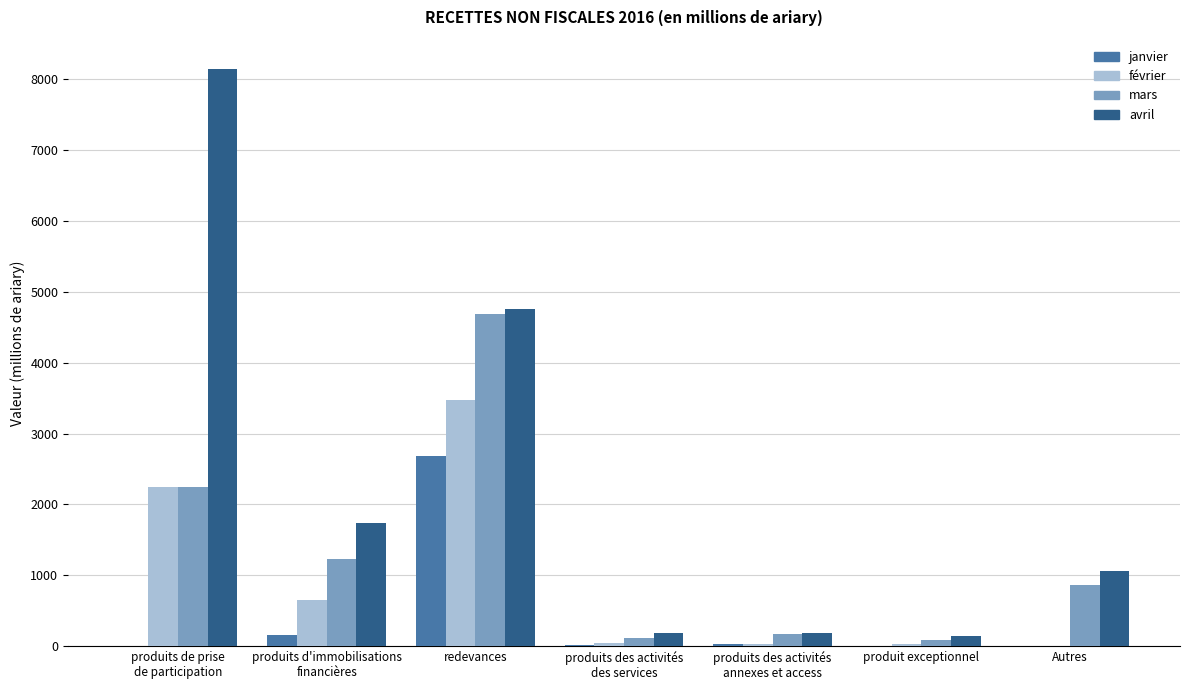

The value of avril at Autres is 365.9. True or false?

False